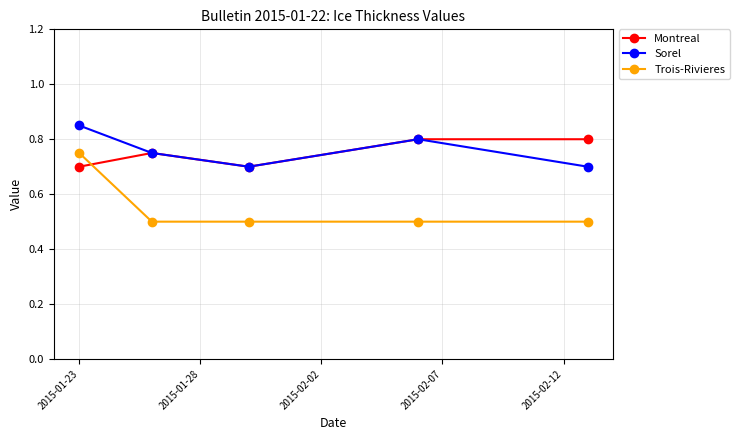

Which series has the largest range (max minus min)?

Trois-Rivieres